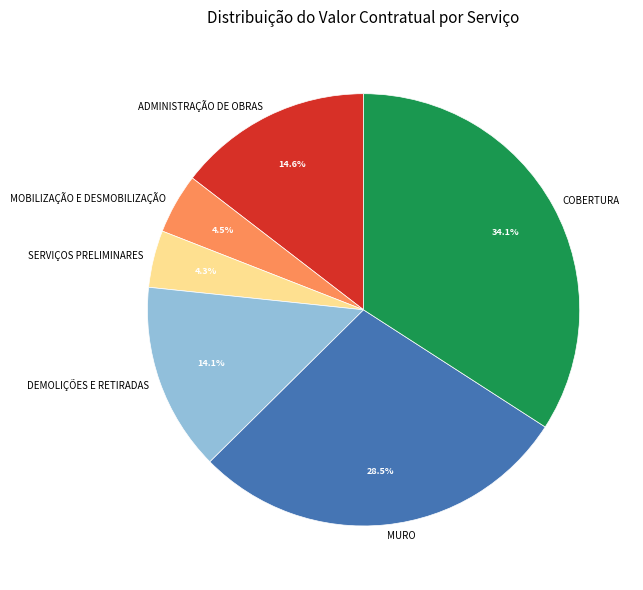

Which category has the biggest portion of the pie?

COBERTURA